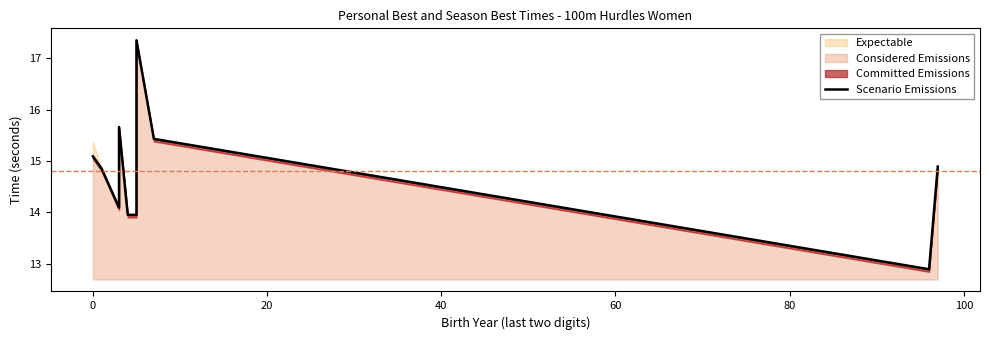

What is the difference between the maximum and second lowest values?

3.4